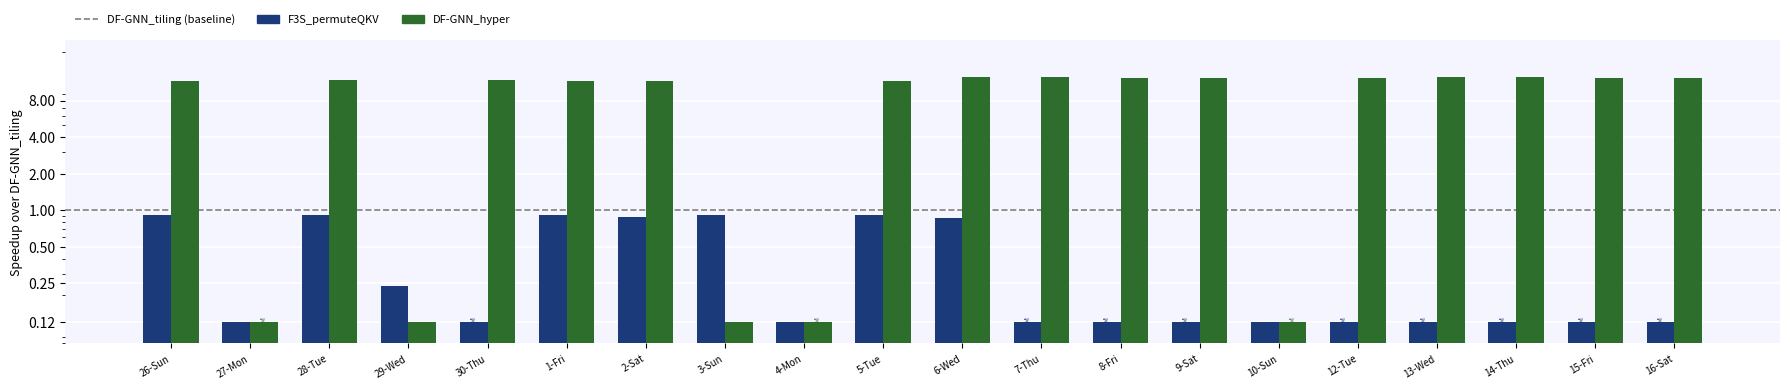

What is the difference between the values at 15-Fri and 26-Sun?

0.8